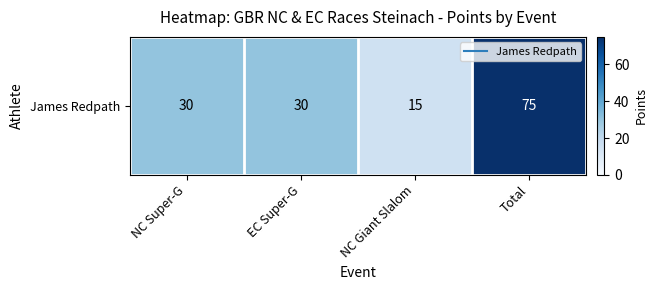

Rank the categories by value from highest to lowest.

Total, NC Super-G, EC Super-G, NC Giant Slalom